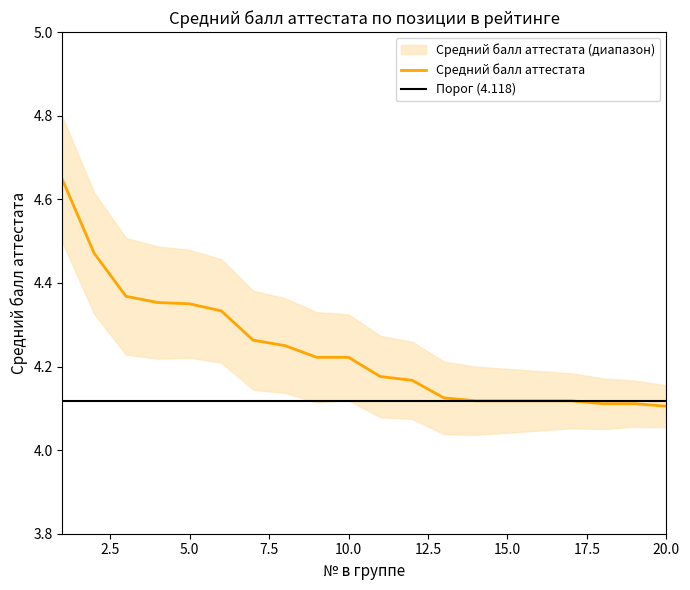

What is the value of the 10th point from the left?

4.2